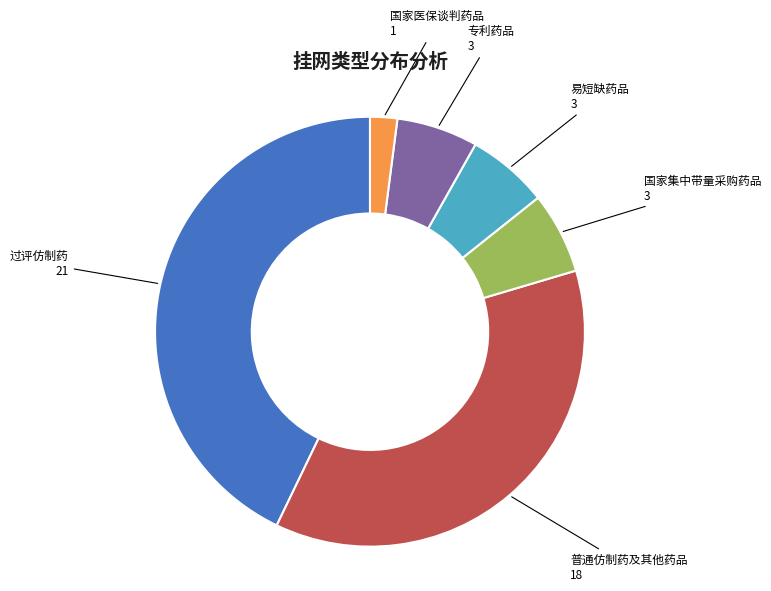

Is there a majority slice in this chart?

No